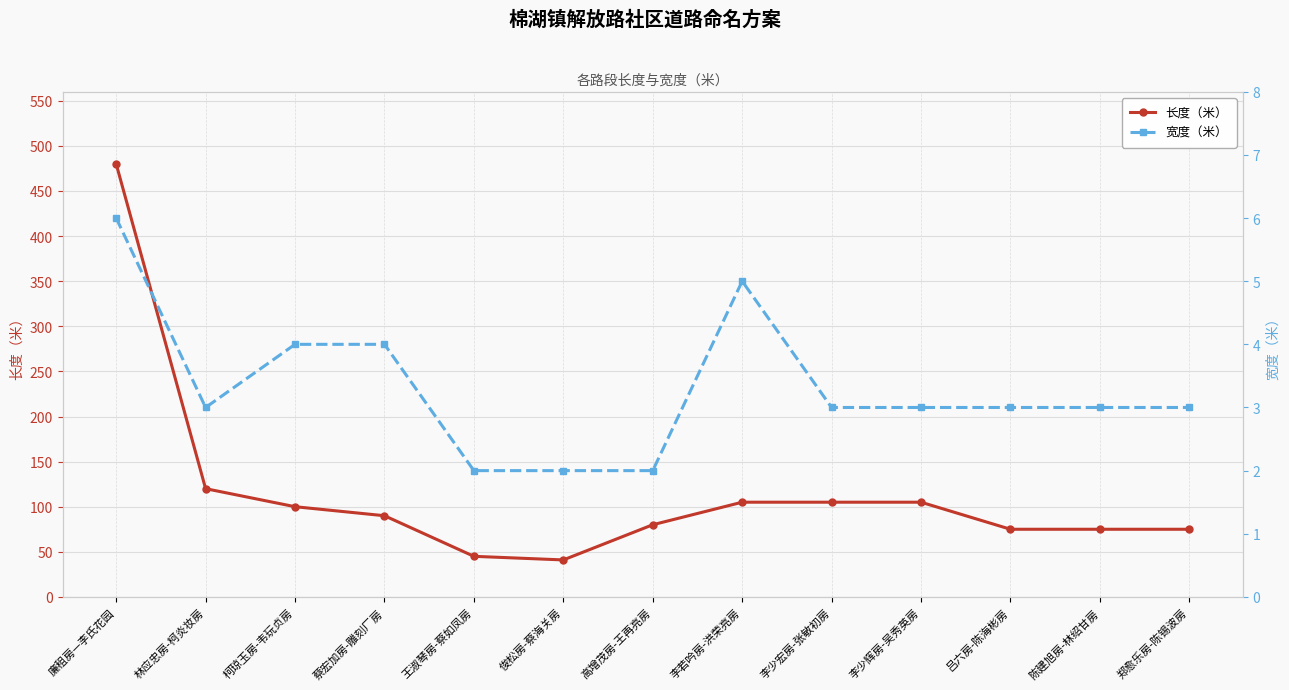

Which series has the largest total across all categories?

长度（米）